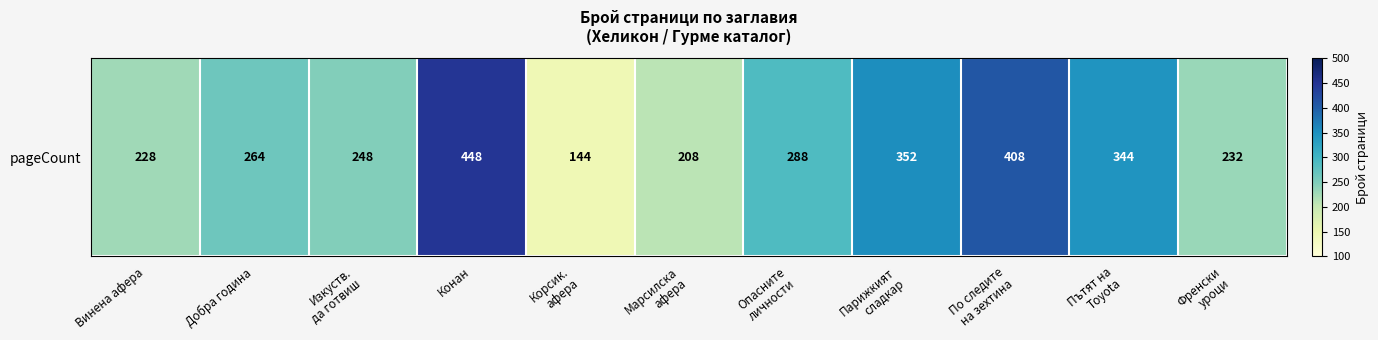

Approximately how many times larger is the value at Корсик.
афера compared to Изкуств.
да готвиш?

0.6